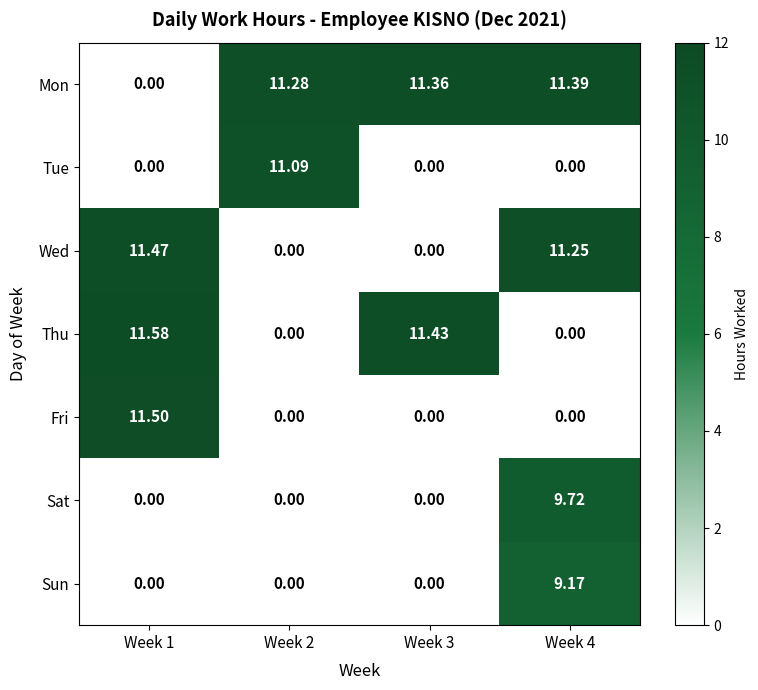

How many values in Tue are above zero?

1